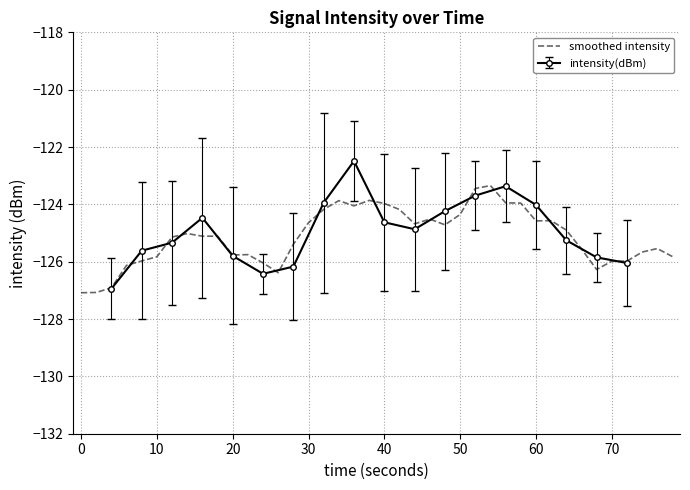

The value of smoothed intensity at 0 is -127.1. True or false?

True